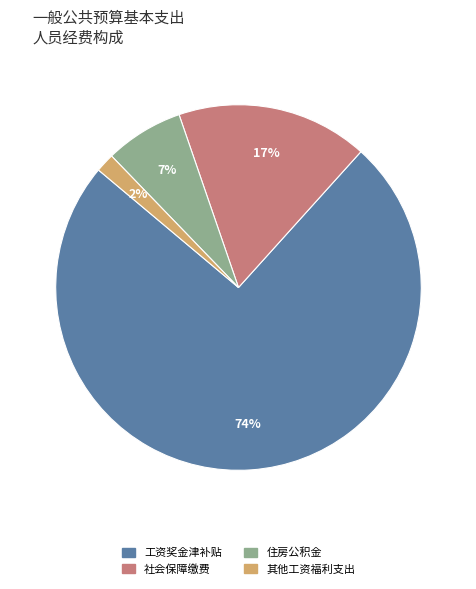

To the nearest percent, what is the difference between the 社会保障缴费 and 工资奖金津补贴 slice percentages?

57%